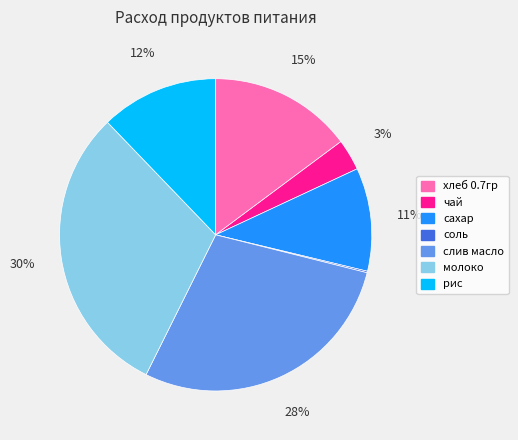

What is the largest slice in the pie chart?

молоко